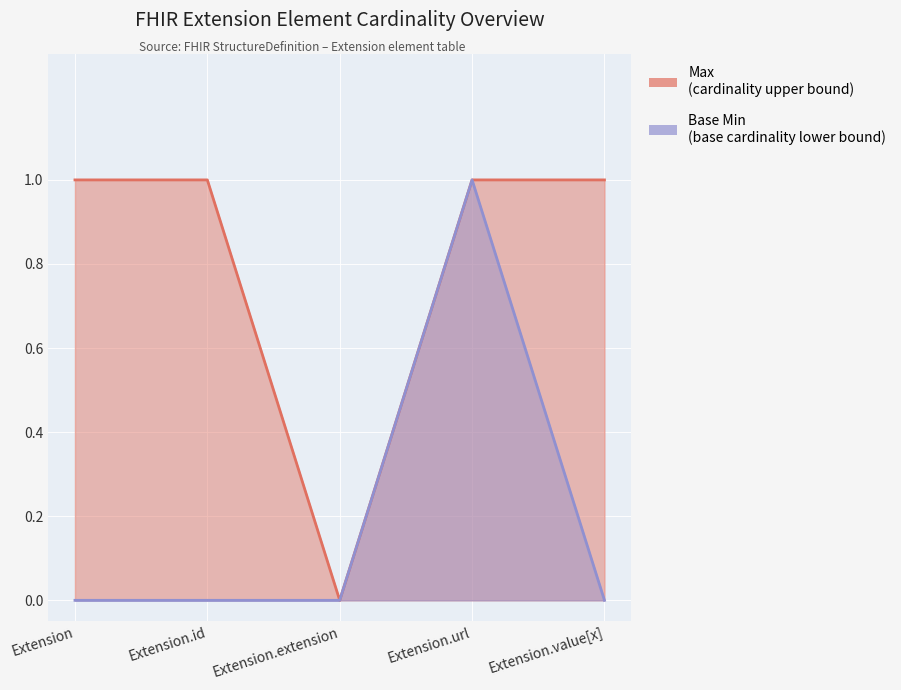

What is the sum of all Max values?

4